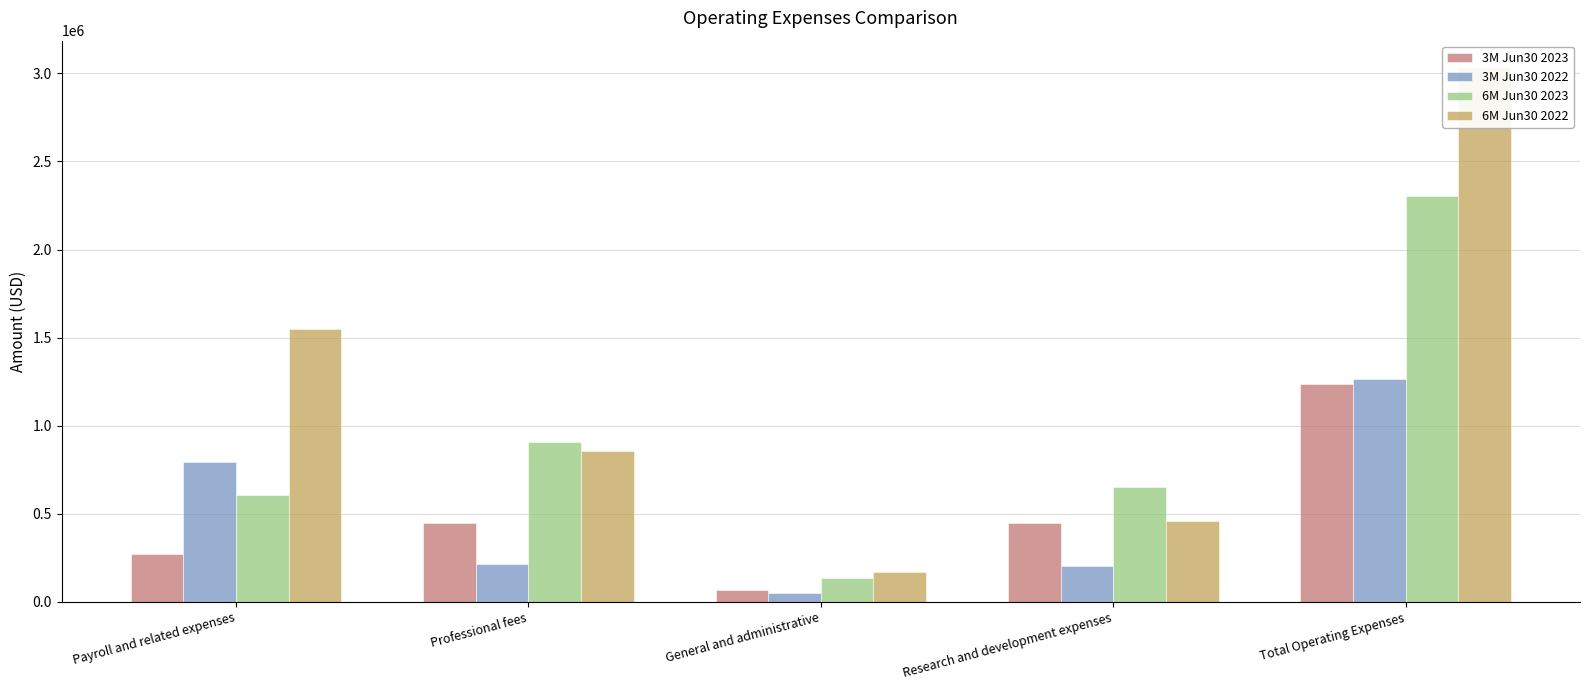

Reading right to left, list all the values displayed in this chart.

3M Jun30 2023: Total Operating Expenses=1237770	Research and development expenses=448256	General and administrative=66083	Professional fees=449365	Payroll and related expenses=274066
3M Jun30 2022: Total Operating Expenses=1263243	Research and development expenses=204216	General and administrative=49300	Professional fees=218006	Payroll and related expenses=791721
6M Jun30 2023: Total Operating Expenses=2303757	Research and development expenses=654795	General and administrative=134081	Professional fees=908499	Payroll and related expenses=606382
6M Jun30 2022: Total Operating Expenses=3033352	Research and development expenses=459053	General and administrative=168768	Professional fees=857411	Payroll and related expenses=1548120